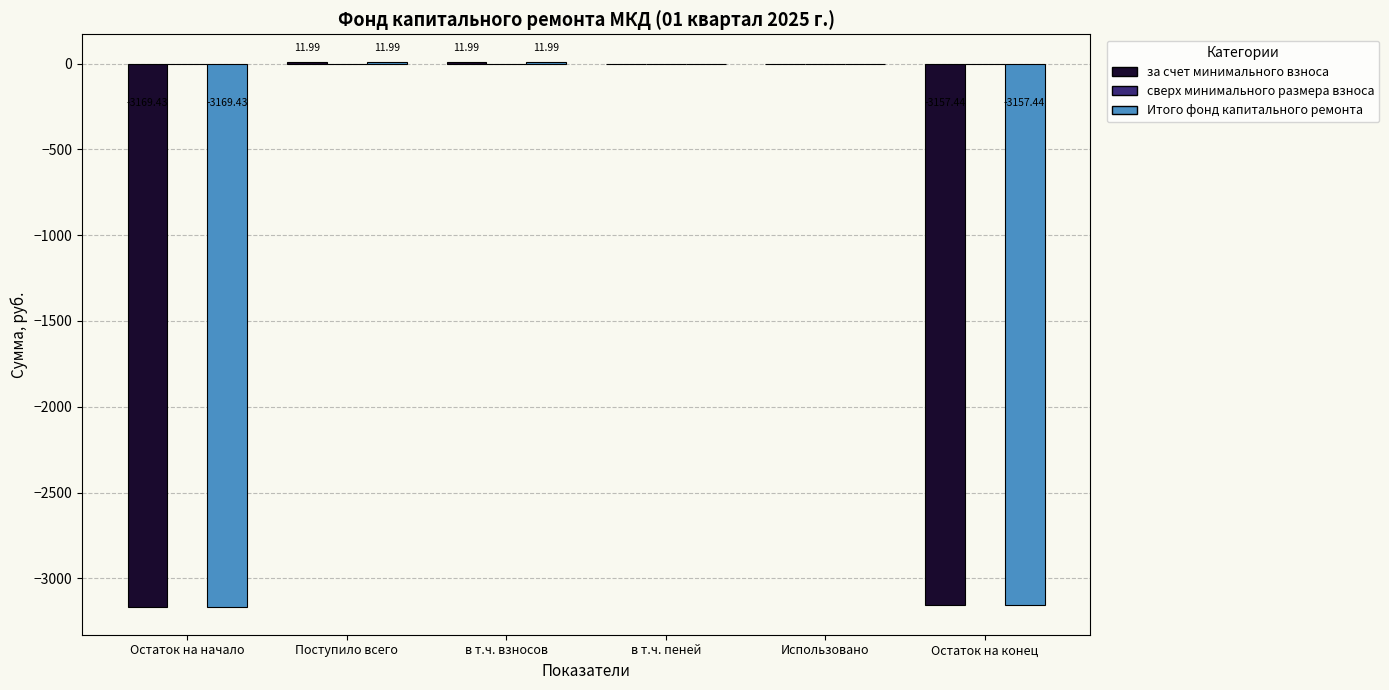

Where does the Итого фонд капитального ремонта series first go above 0?

Поступило всего